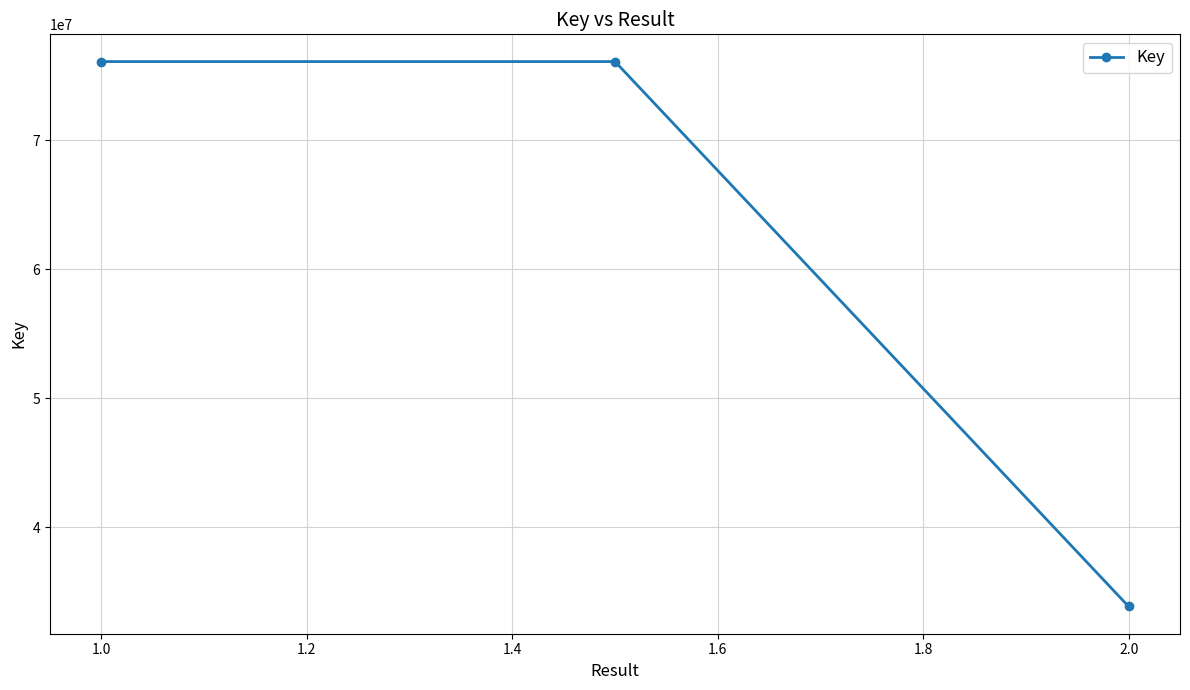

What is the value of the 3rd point from the left?

33877459